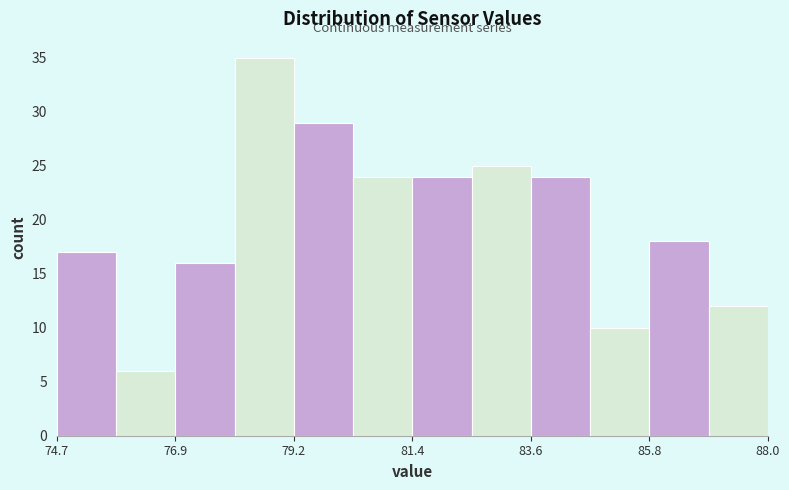

Around what value on the x-axis is the tallest bar? Give the approximate position of its centre, as read against the axis.

78.5